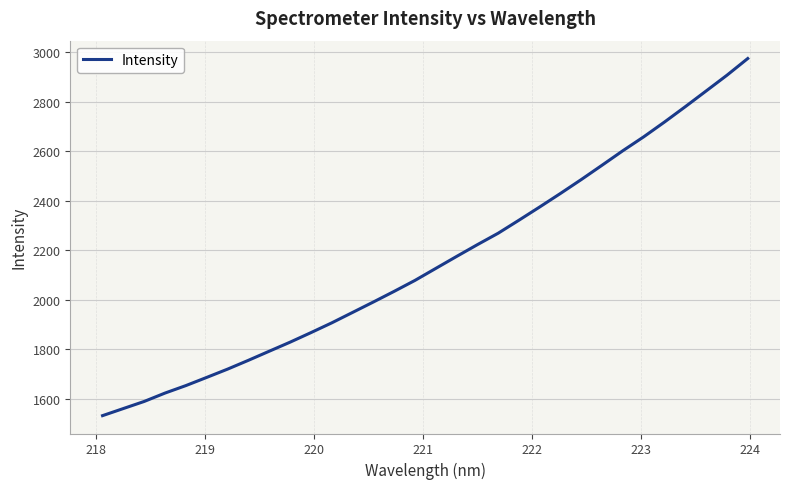

What is the smallest value displayed?

1533.0